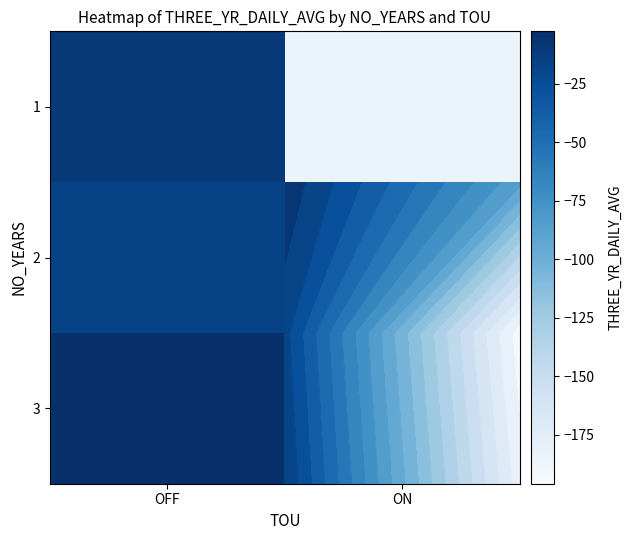

List the series in order of their peak value, highest first.

3, 1, 2